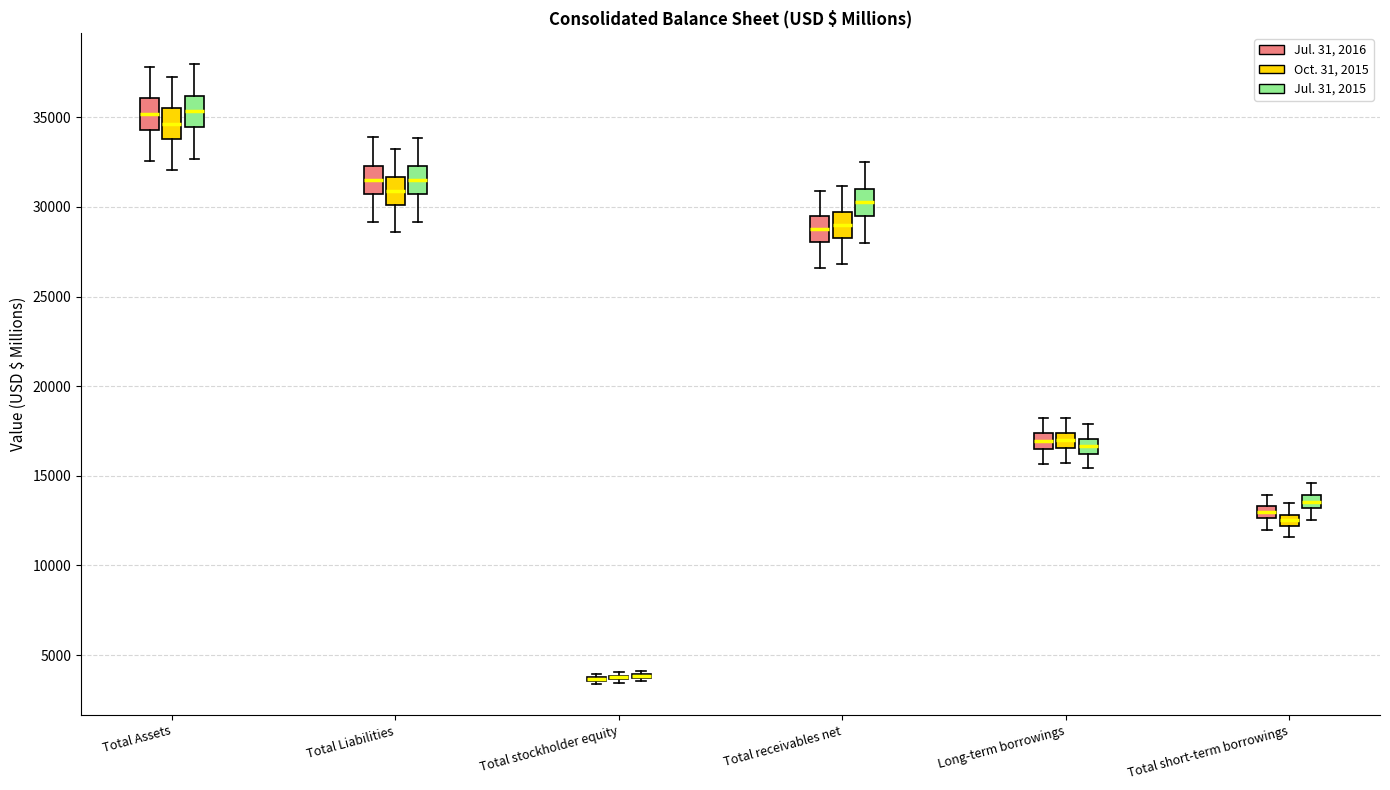

Where does the upper whisker of the box for Long-term borrowings (Oct. 31, 2015) end on the y-axis? The values are not printed on the chart, so give them approximately, as read against the axis.

18500